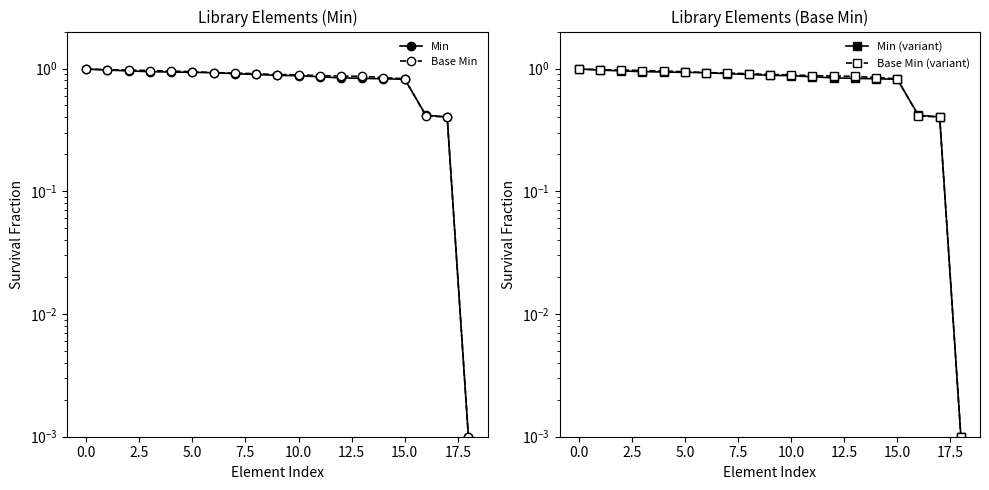

True or false: Base Min and Min (variant) intersect in this chart.

True